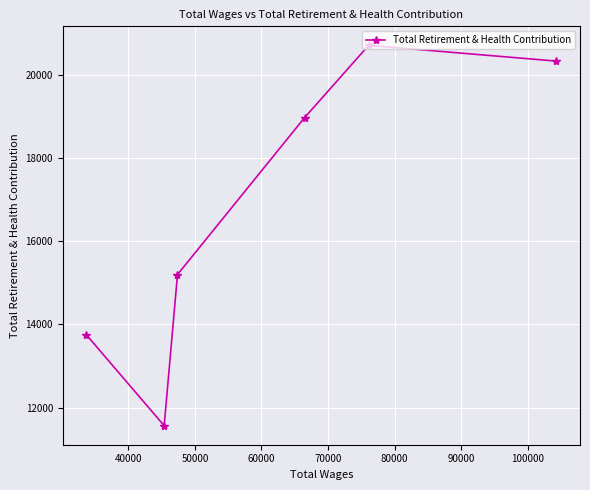

Reading left to right, extract all data points from this chart.

13751	11563	15197	18969	20708	20329